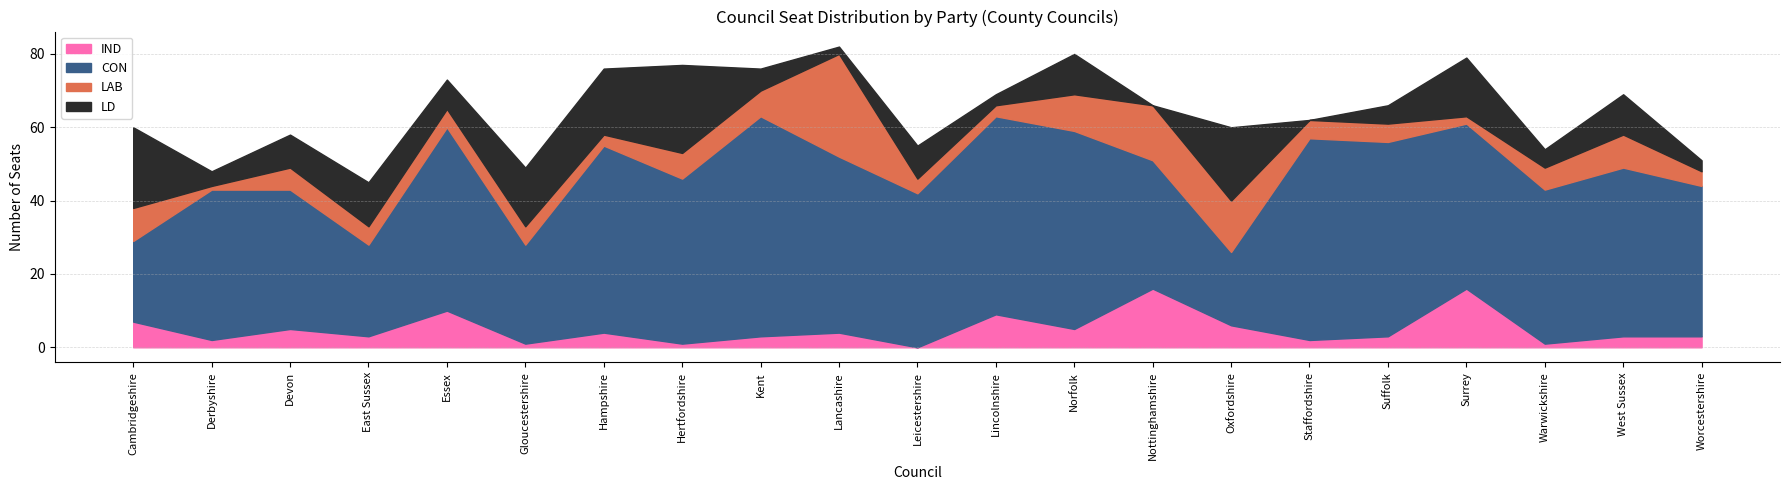

What are all the series names shown in the legend?

IND, CON, LAB, LD